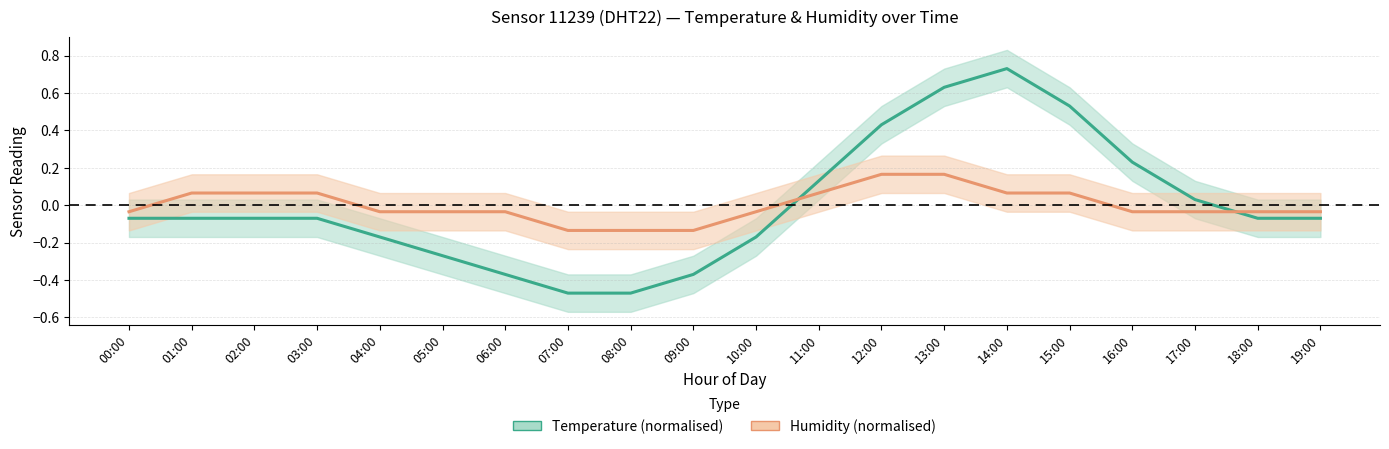

List the labels in order of Humidity (normalised) value, smallest first.

07:00, 08:00, 09:00, 00:00, 04:00, 05:00, 06:00, 10:00, 16:00, 17:00, 18:00, 19:00, 01:00, 02:00, 03:00, 11:00, 14:00, 15:00, 12:00, 13:00